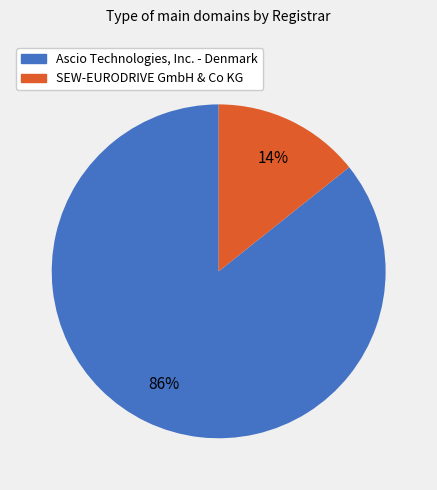

To the nearest percent, what is the combined percentage of Ascio Technologies, Inc. - Denmark and SEW-EURODRIVE GmbH & Co KG?

100%